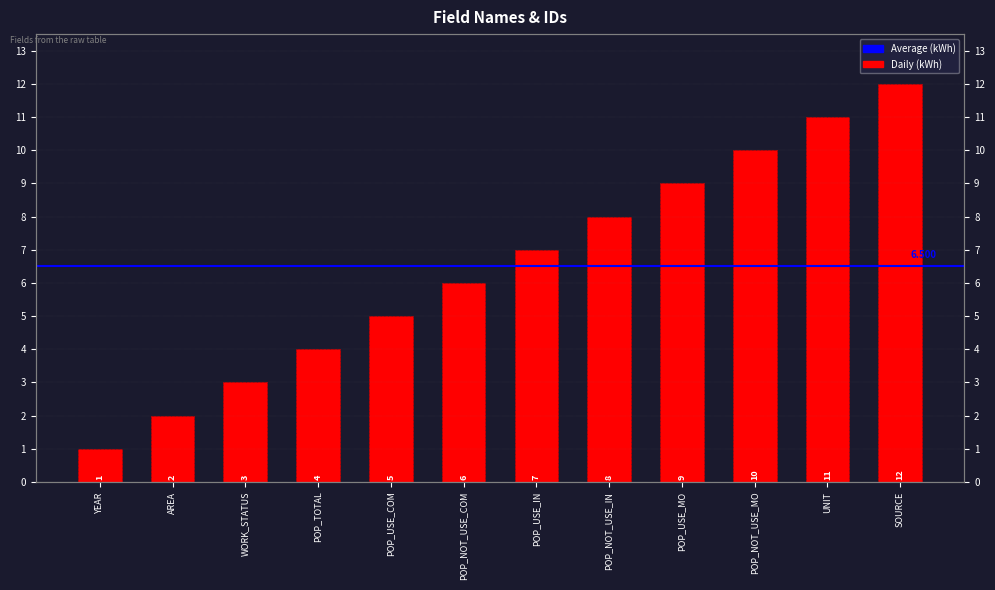

Reading left to right, transcribe all the data shown in this chart.

YEAR=1	AREA=2	WORK_STATUS=3	POP_TOTAL=4	POP_USE_COM=5	POP_NOT_USE_COM=6	POP_USE_IN=7	POP_NOT_USE_IN=8	POP_USE_MO=9	POP_NOT_USE_MO=10	UNIT=11	SOURCE=12